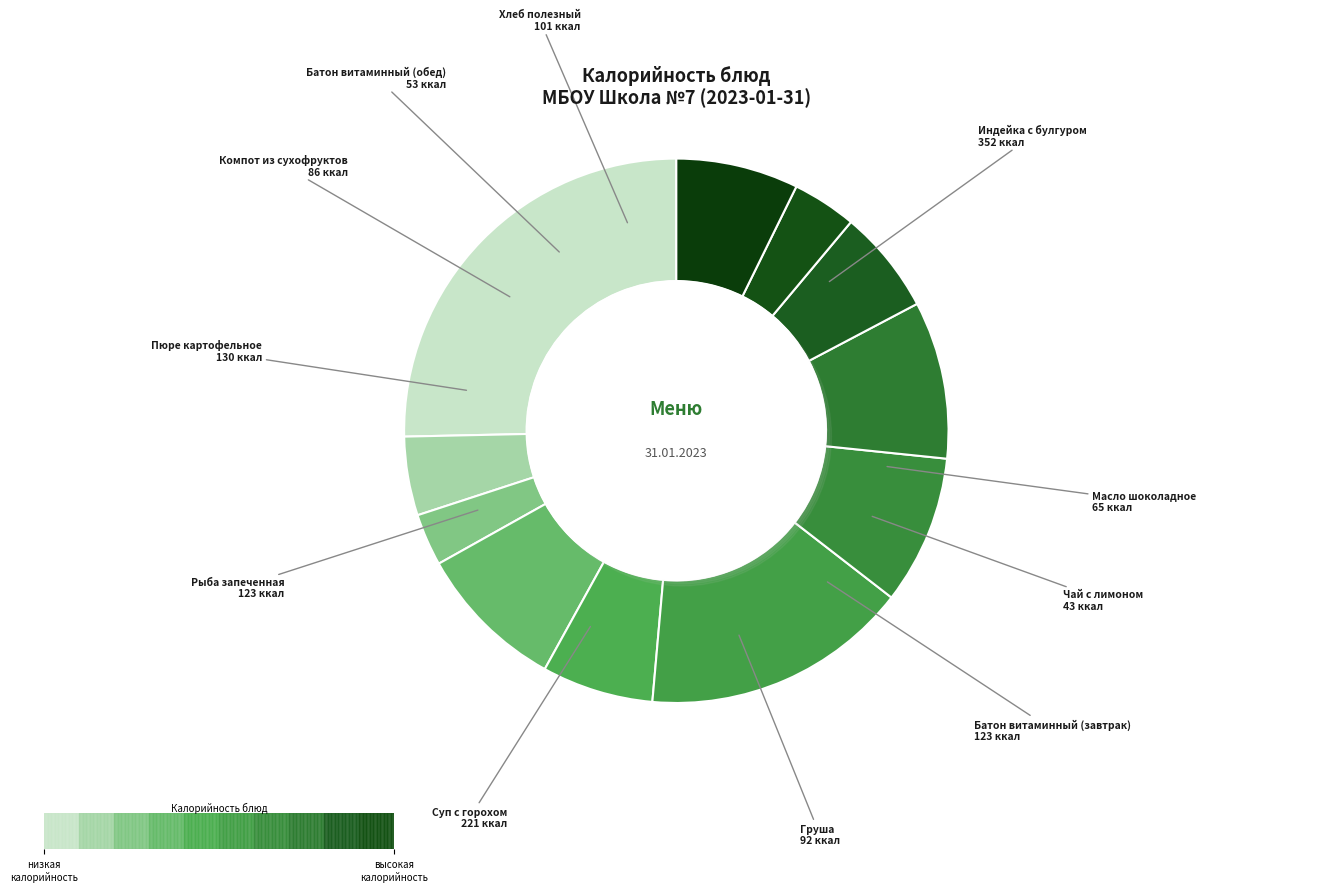

What is the change in value from Индейка с булгуром to Чай с лимоном?

-309